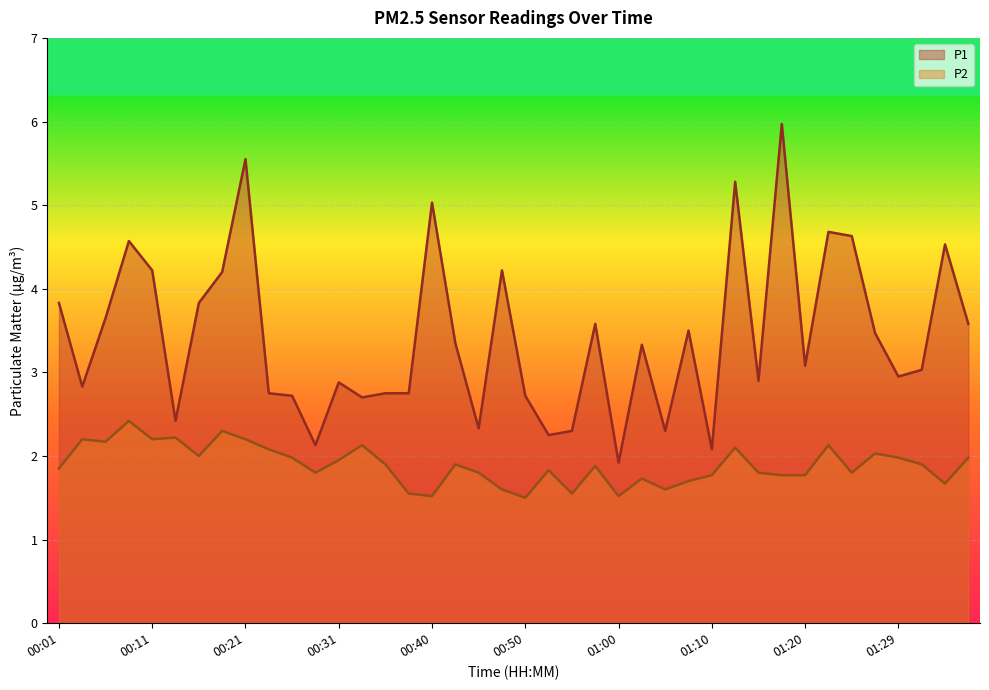

What is the value of the P2 point at the 29th from the left?

1.8